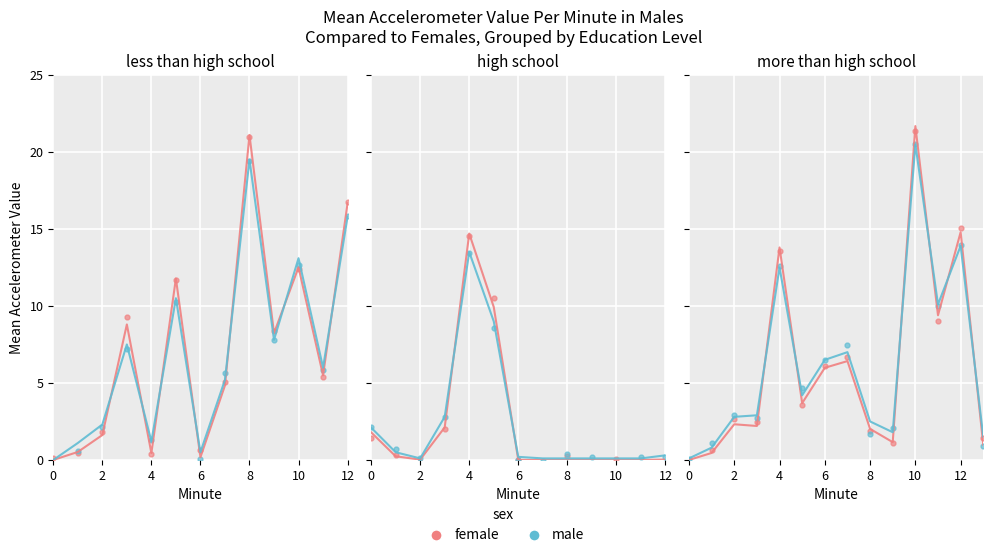

Which series has the largest total across all categories?

male